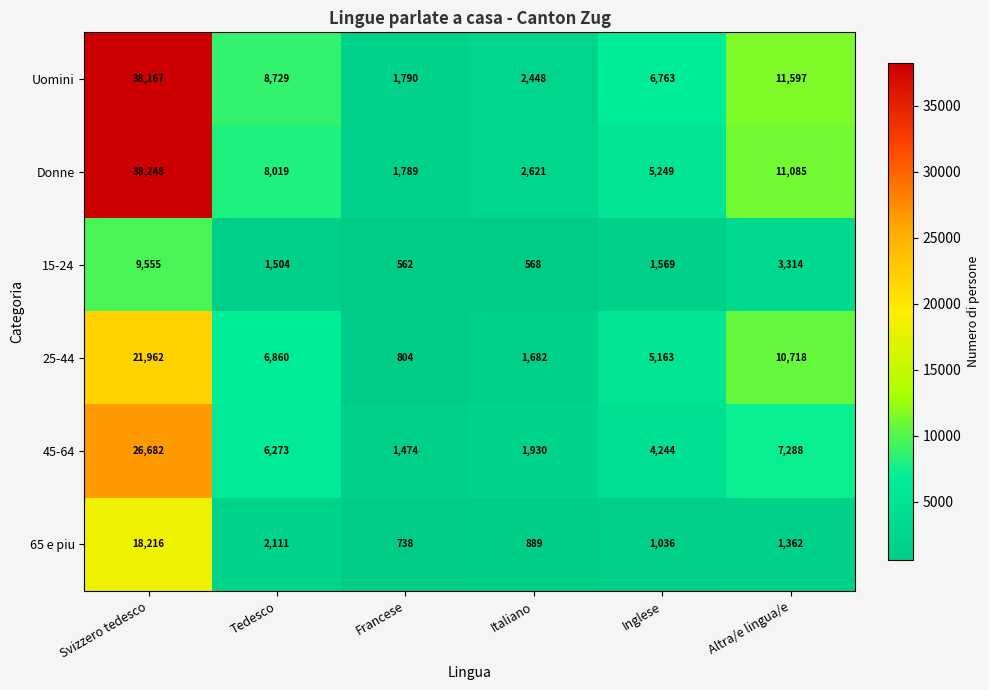

List the series in order of their peak value, lowest first.

15-24, 65 e piu, 25-44, 45-64, Uomini, Donne